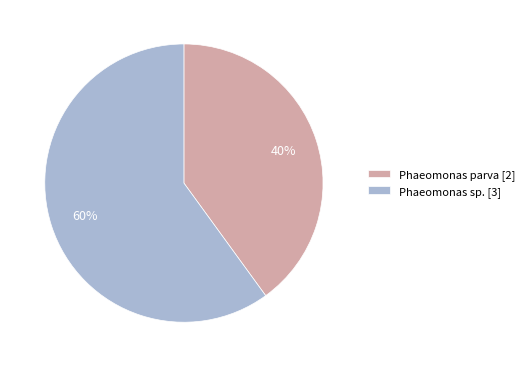

Which has a higher value, Phaeomonas sp. [3] or Phaeomonas parva [2]?

Phaeomonas sp. [3]